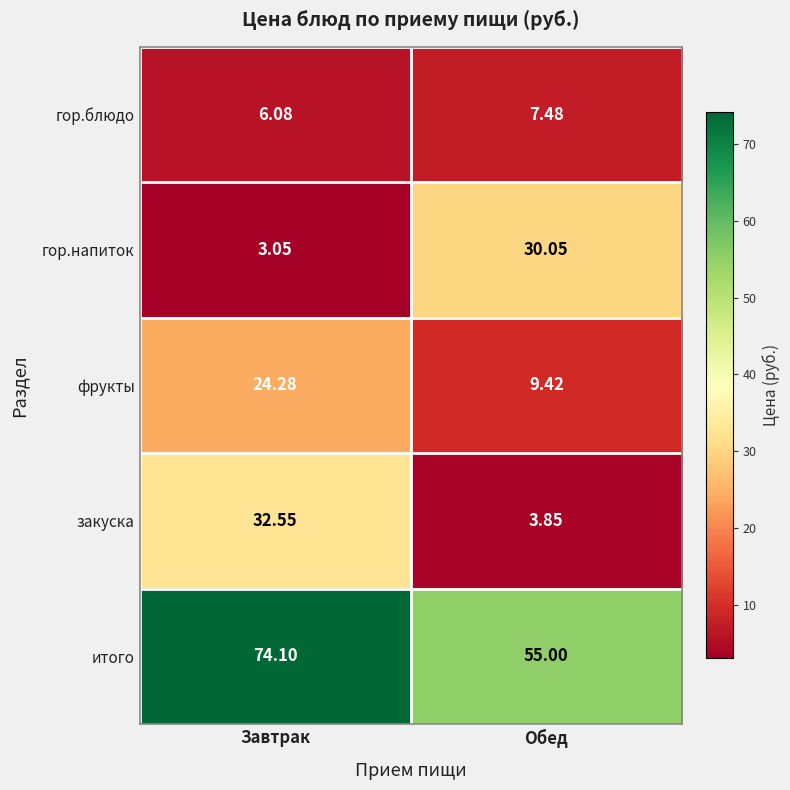

Between Завтрак and Обед, which series saw the biggest shift?

закуска